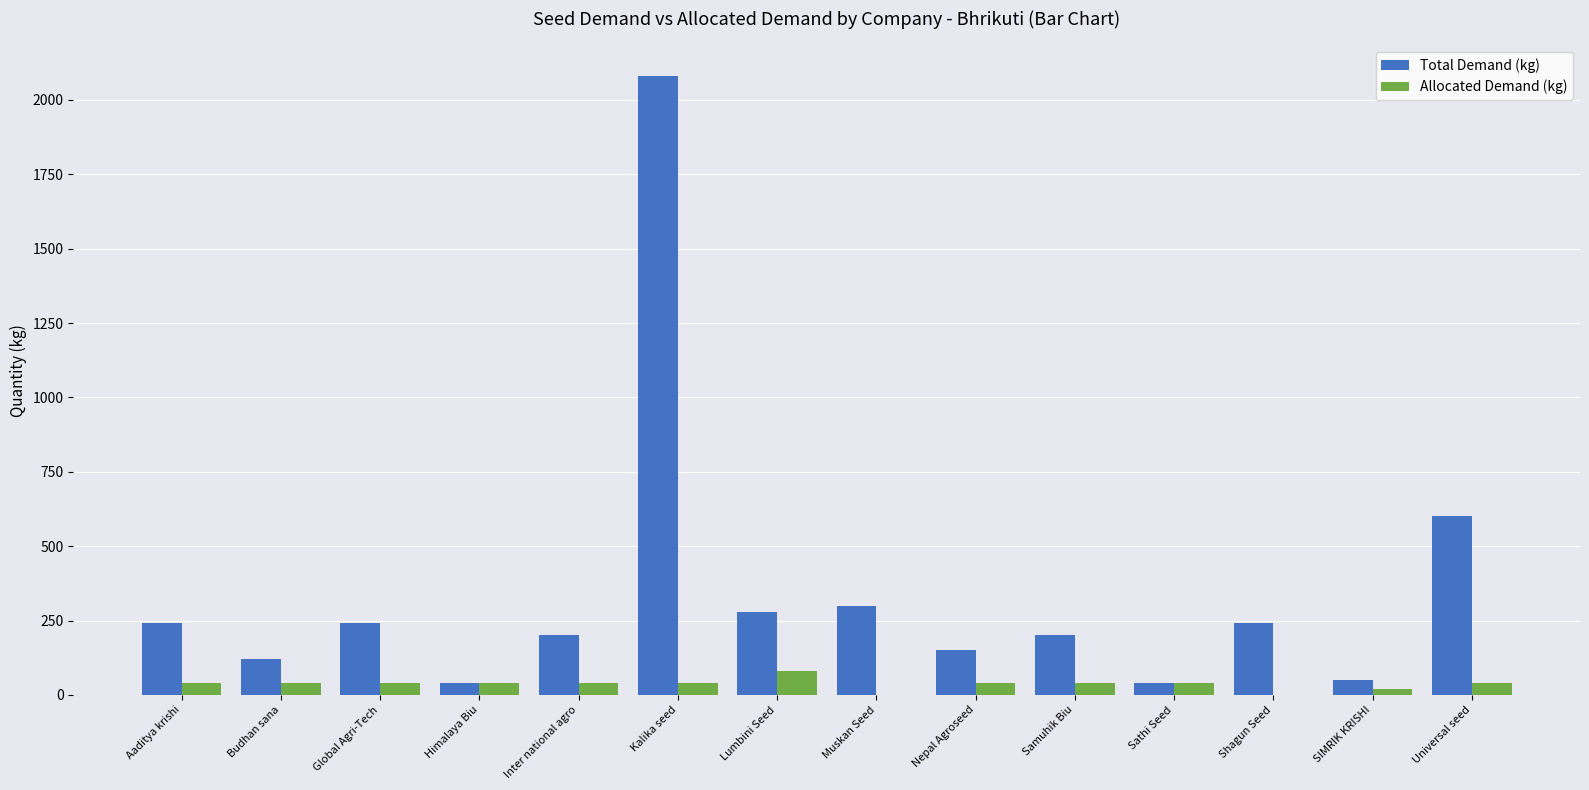

Between Kalika seed and Shagun Seed, which series saw the biggest shift?

Total Demand (kg)